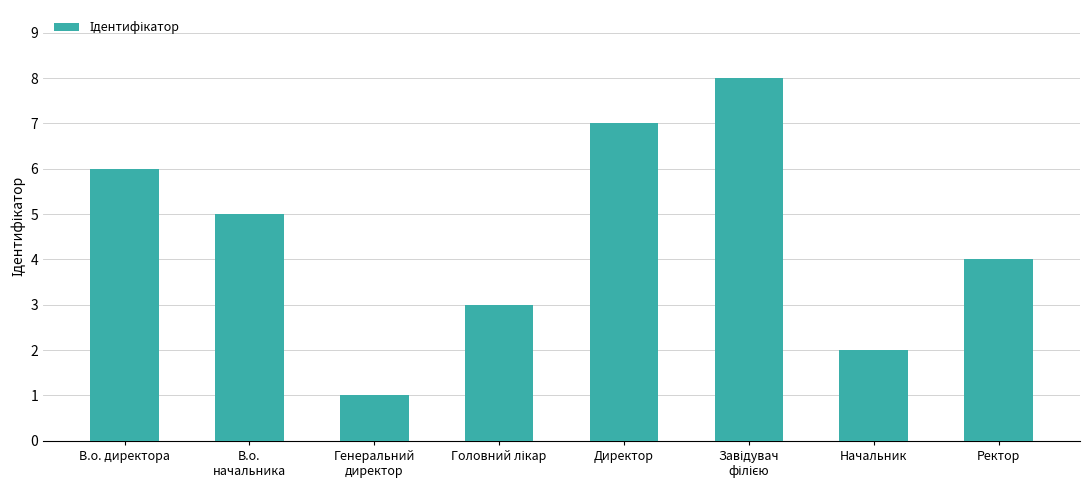

Is it true that the value at Генеральний
директор is 0?

False